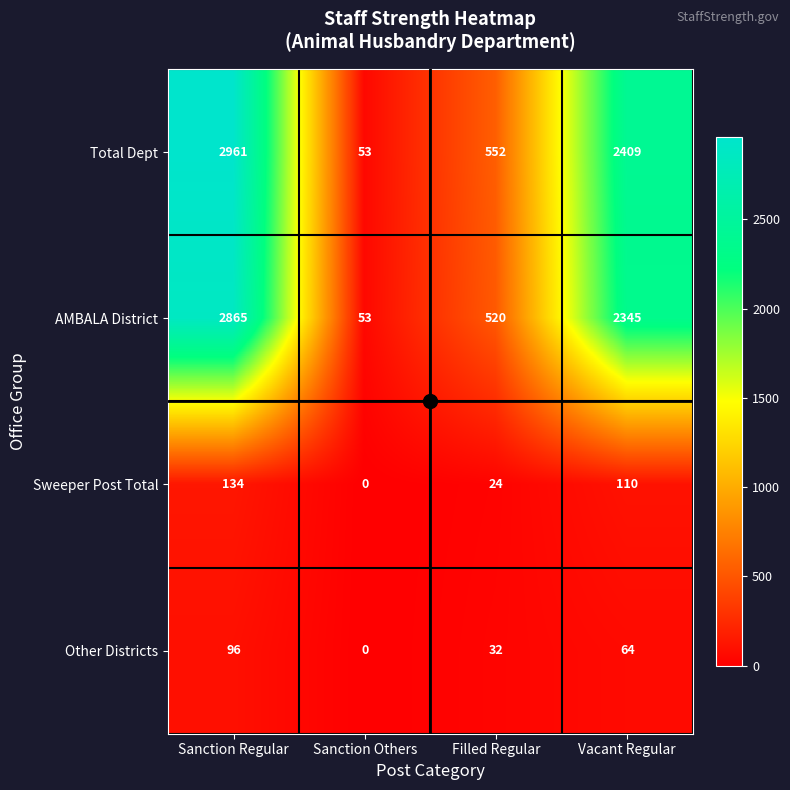

What is the sum of all AMBALA District values?

5783